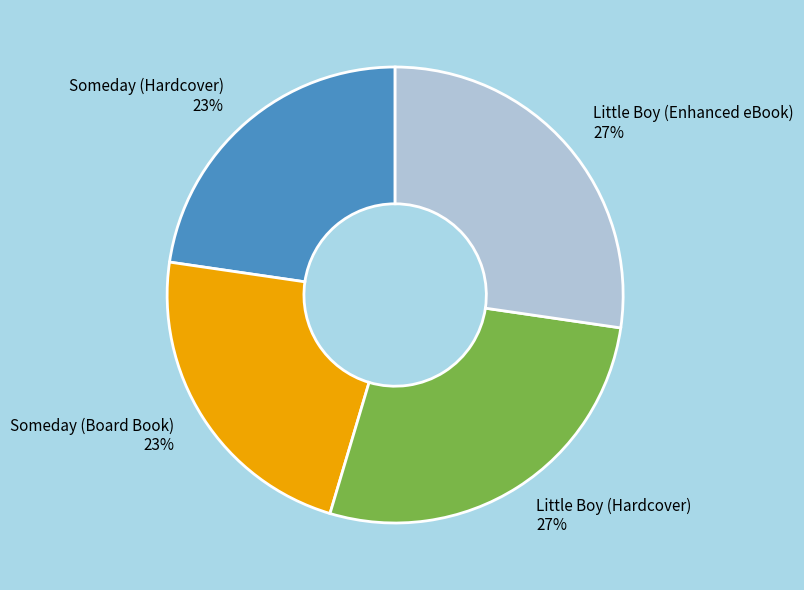

The Little Boy (Enhanced eBook) slice represents 27% of the pie. True or false?

True